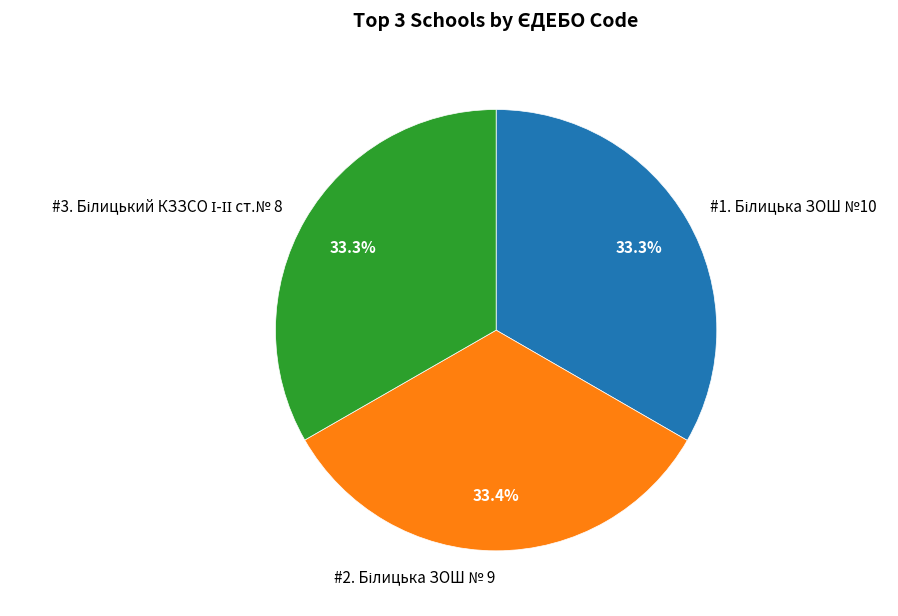

Which slice is the smallest?

Білицький КЗЗСО І-ІІ ст.№ 8